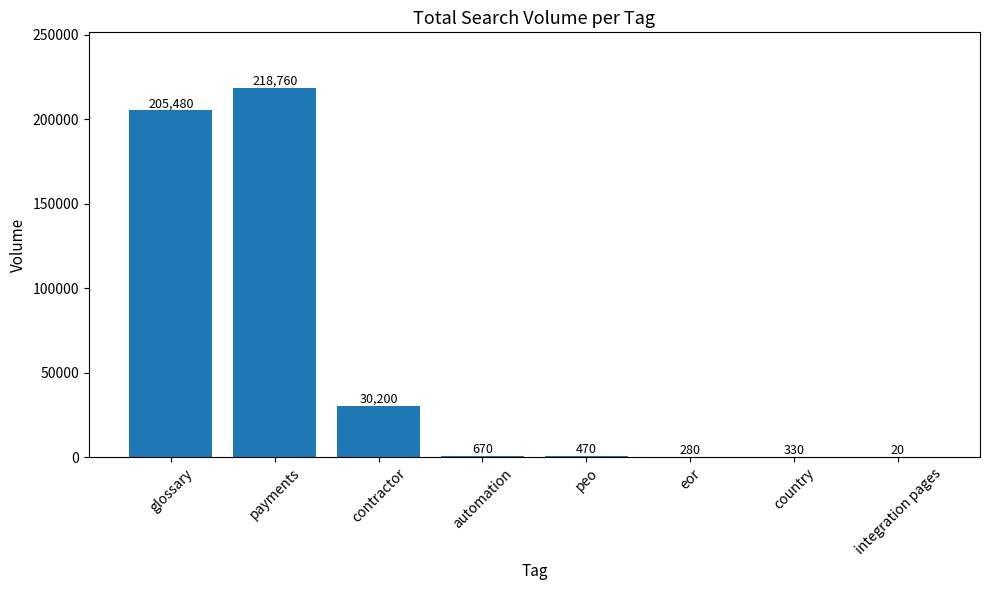

True or false: the data shows 20 at integration pages.

True